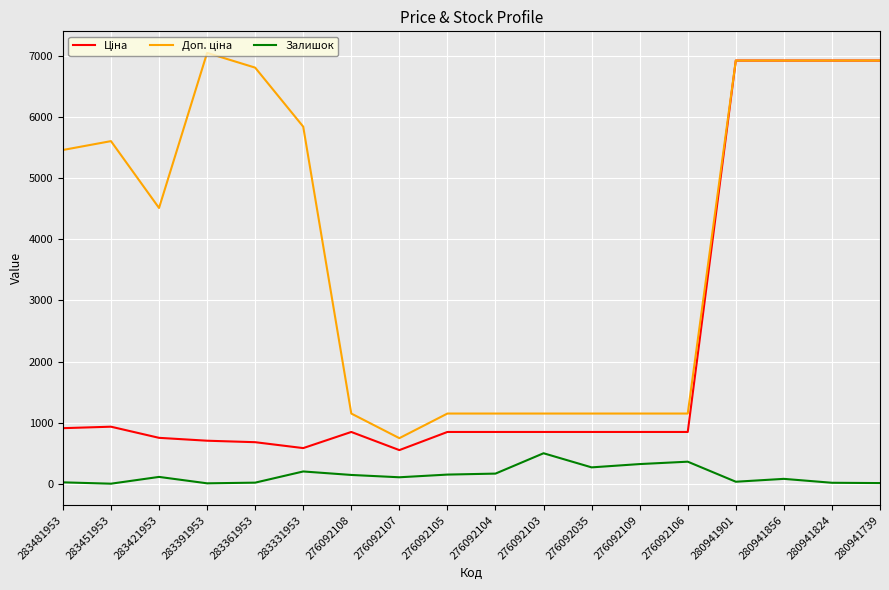

What is the spread (max minus min) of values at 276092103?

649.7